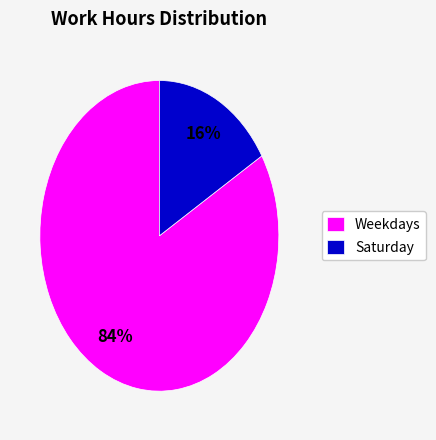

To the nearest percent, what is the average slice percentage?

50%